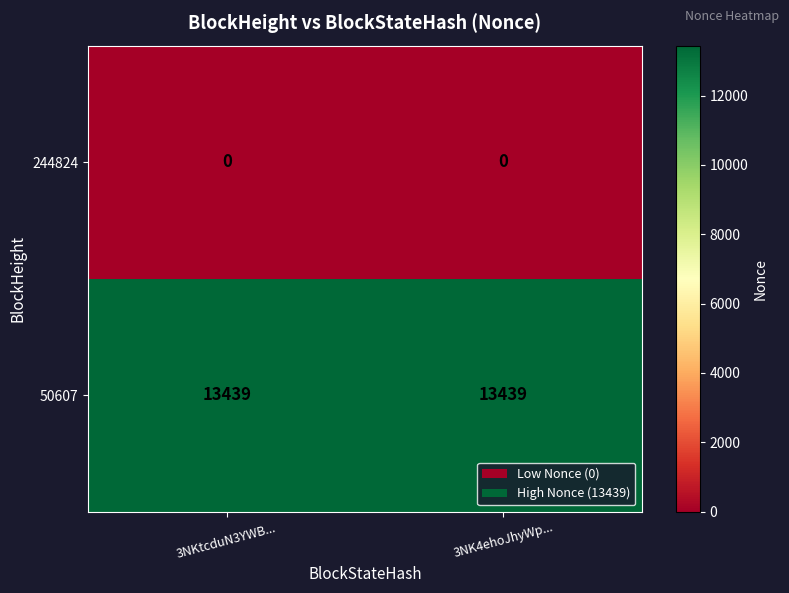

At how many categories does at least one series exceed 2892?

2